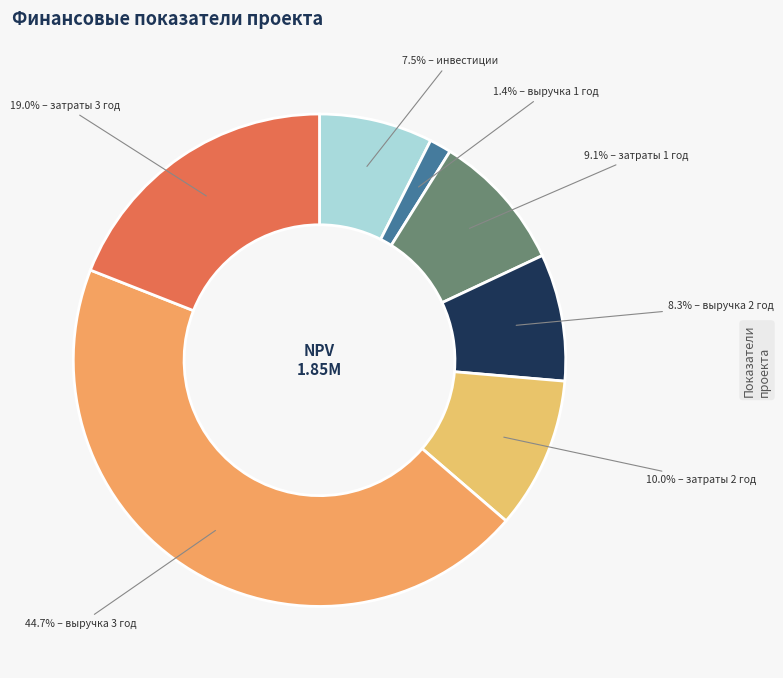

Is there any slice that represents more than half of the pie?

No